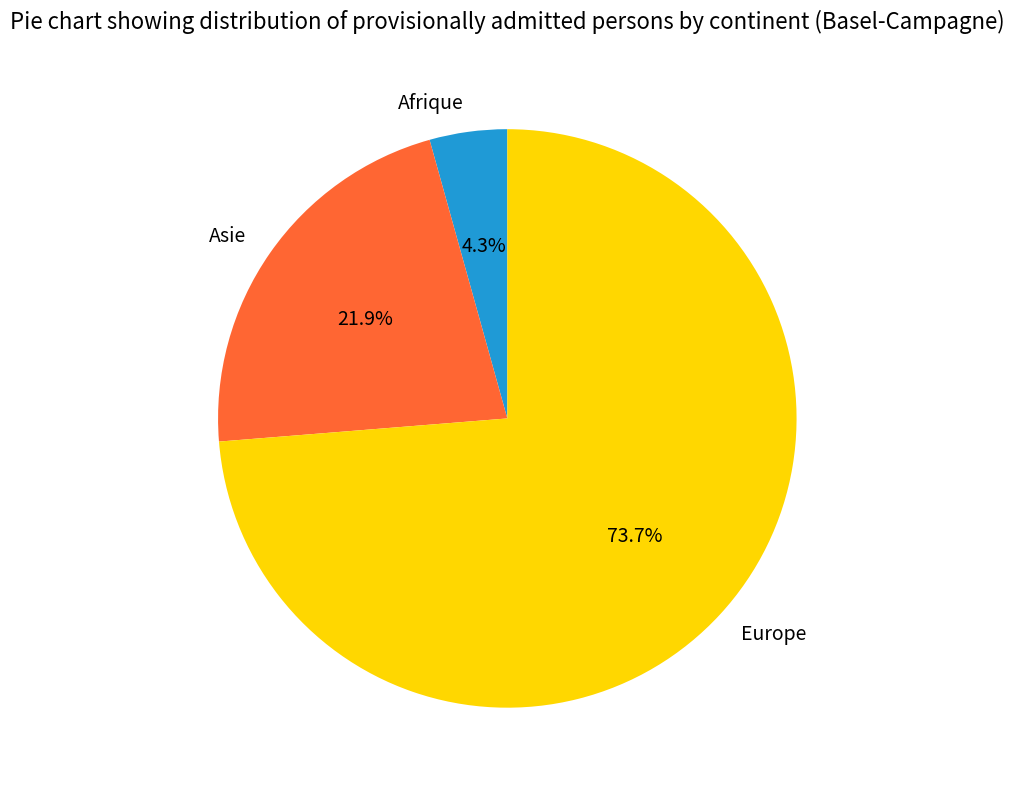

What is the smallest slice in the pie chart?

Afrique